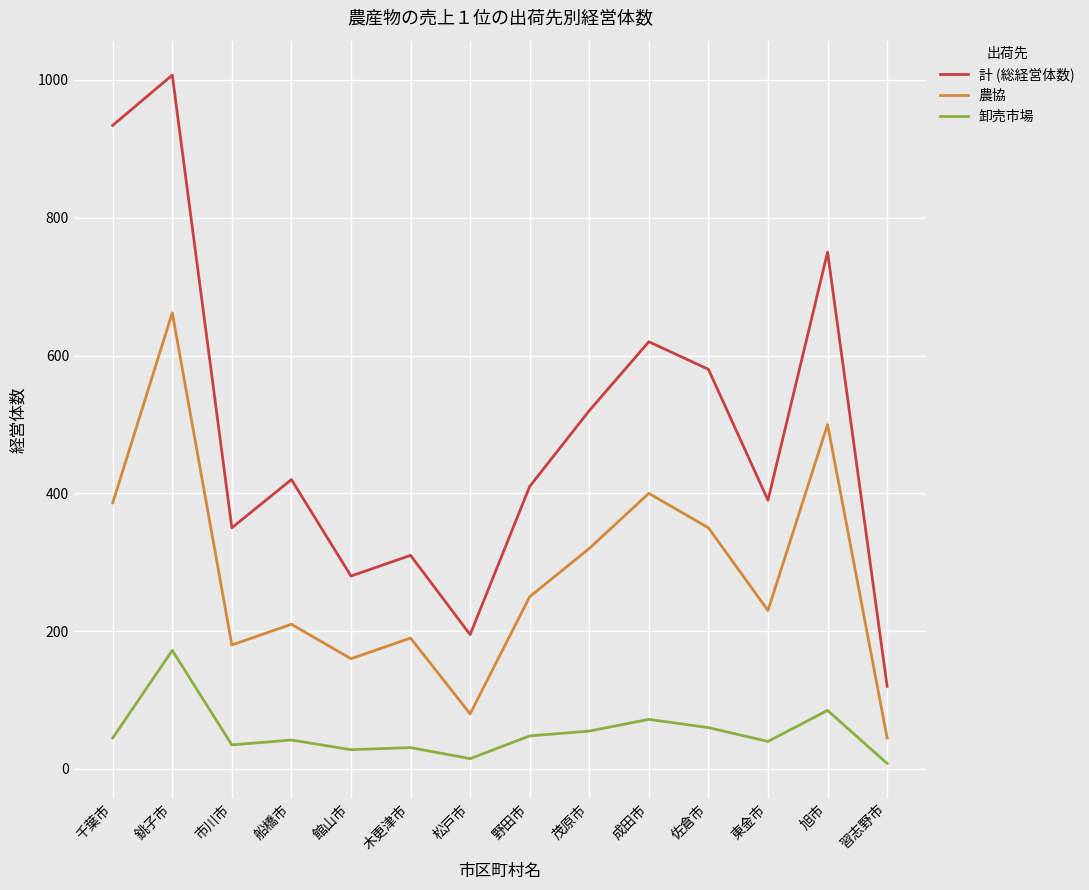

List the labels in order of 計 (総経営体数) value, smallest first.

習志野市, 松戸市, 館山市, 木更津市, 市川市, 東金市, 野田市, 船橋市, 茂原市, 佐倉市, 成田市, 旭市, 千葉市, 銚子市